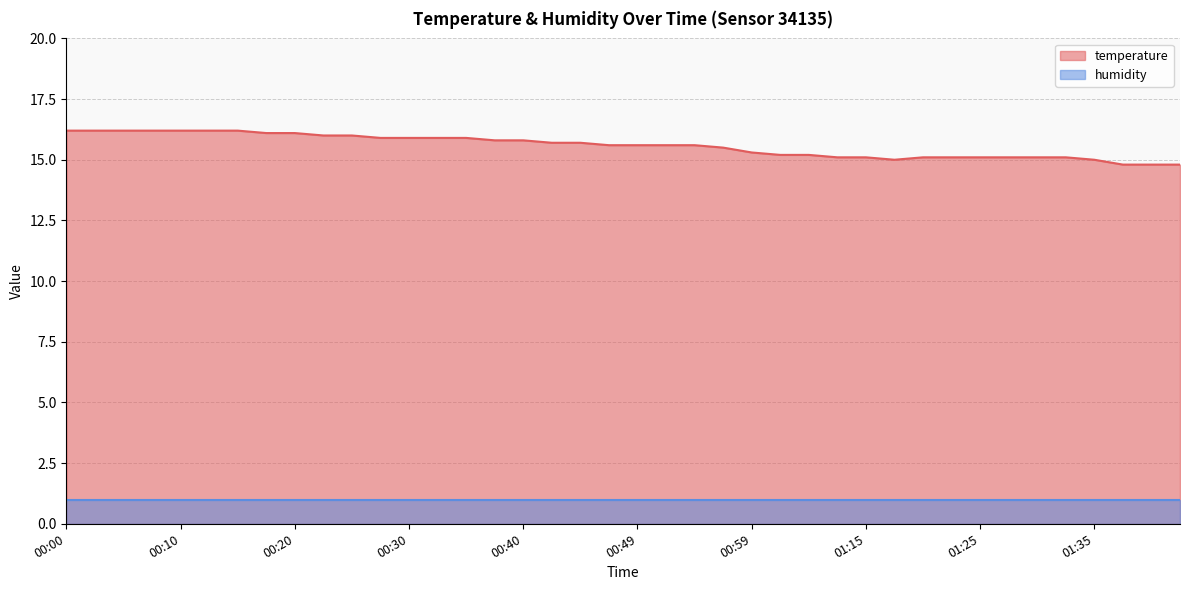

How many values are below 15?

3